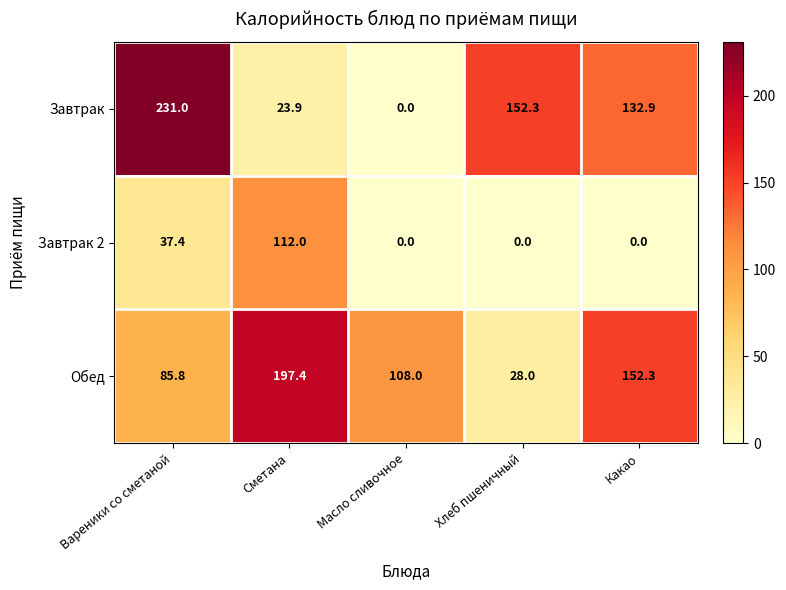

What is the difference between the maximum and minimum values in the Обед series?

169.4